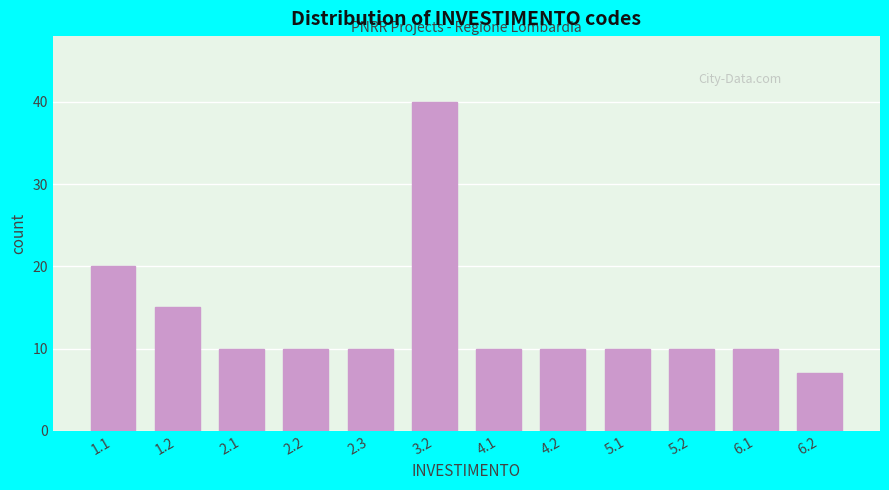

Reading left to right, what are all the values shown in this chart?

1.1=20	1.2=15	2.1=10	2.2=10	2.3=10	3.2=40	4.1=10	4.2=10	5.1=10	5.2=10	6.1=10	6.2=7